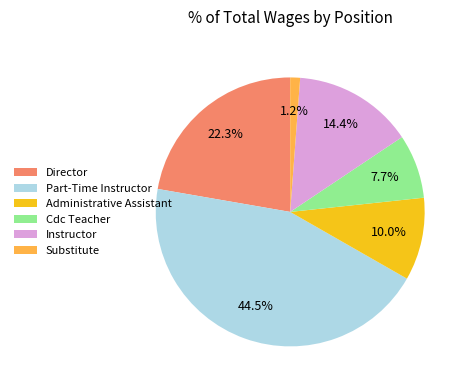

Rank the categories by value from lowest to highest.

Substitute, Cdc Teacher, Administrative Assistant, Instructor, Director, Part-Time Instructor